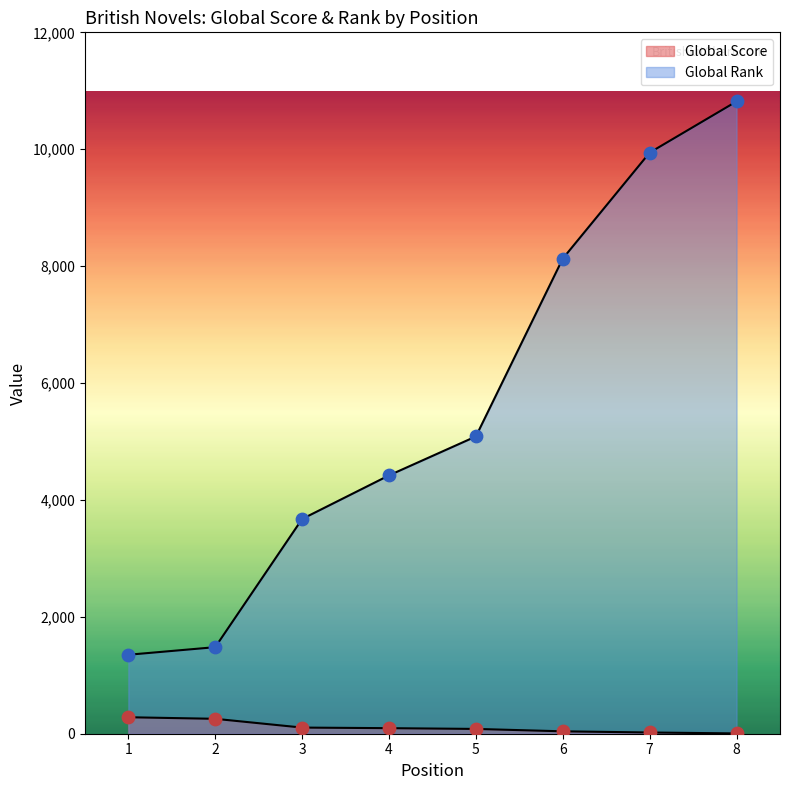

At which category is the sum across all series the highest?

8